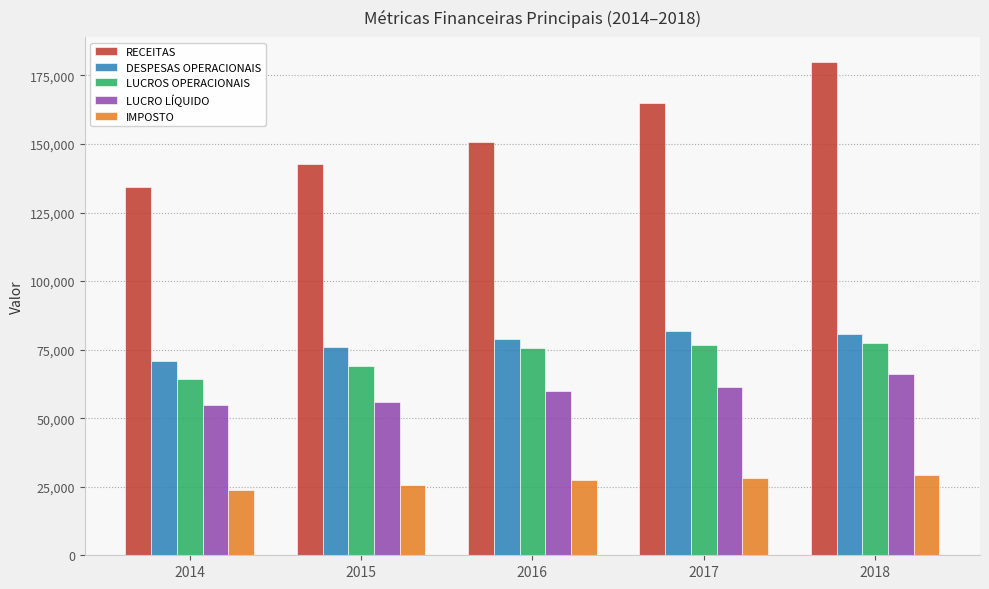

Which series has the largest total across all categories?

RECEITAS